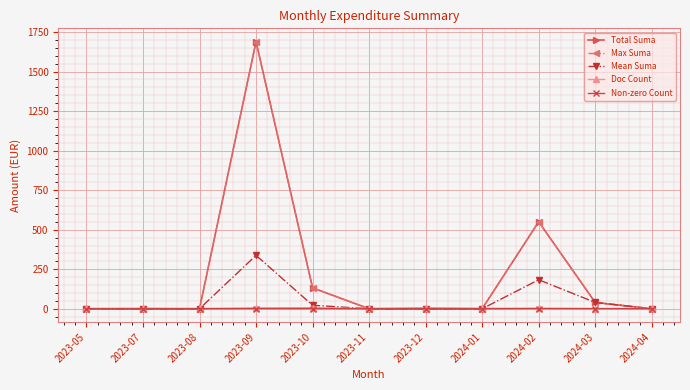

True or false: Doc Count has a value of 10.5 at 2023-10.

False